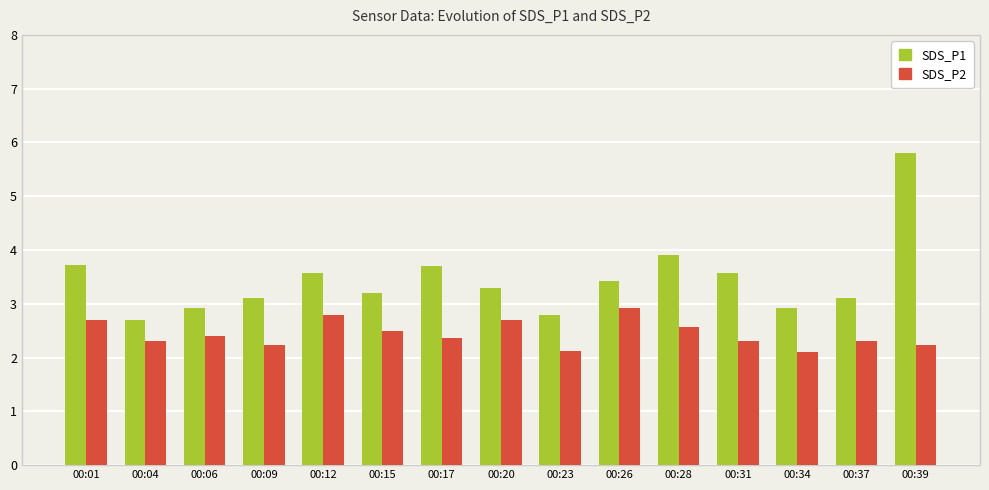

True or false: SDS_P1 has a value of 2.3 at 00:26.

False